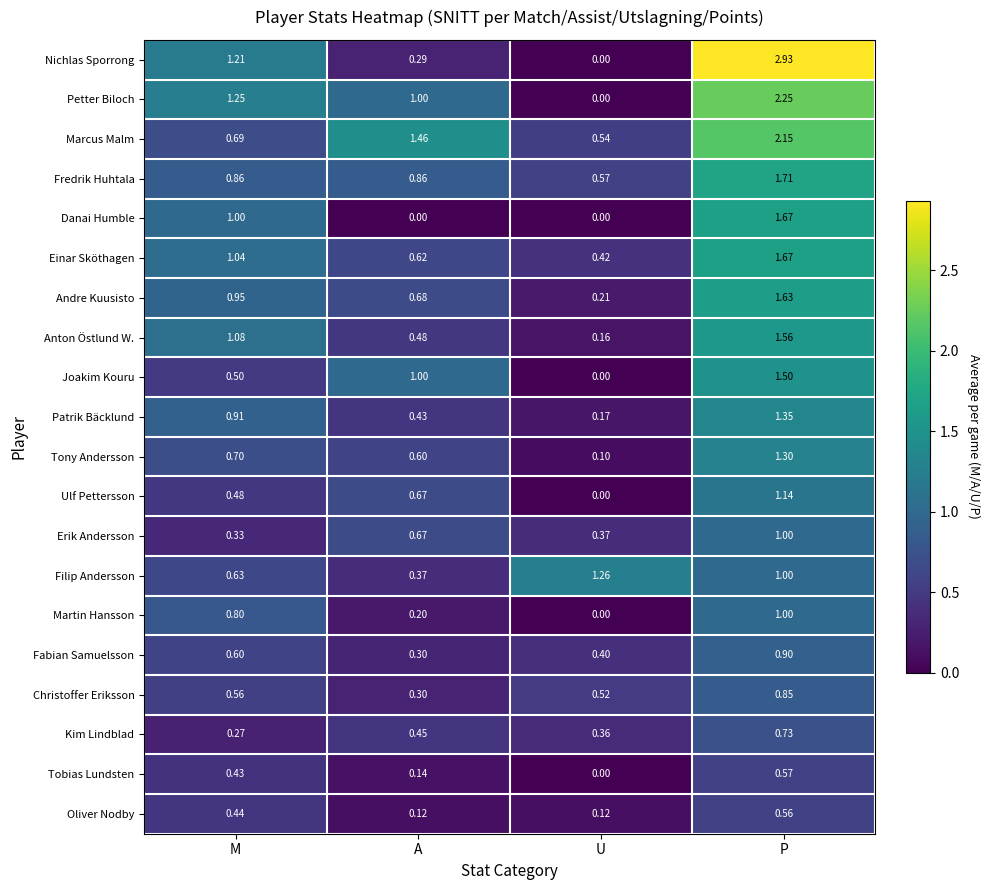

Which series has the largest range (max minus min)?

Nichlas Sporrong